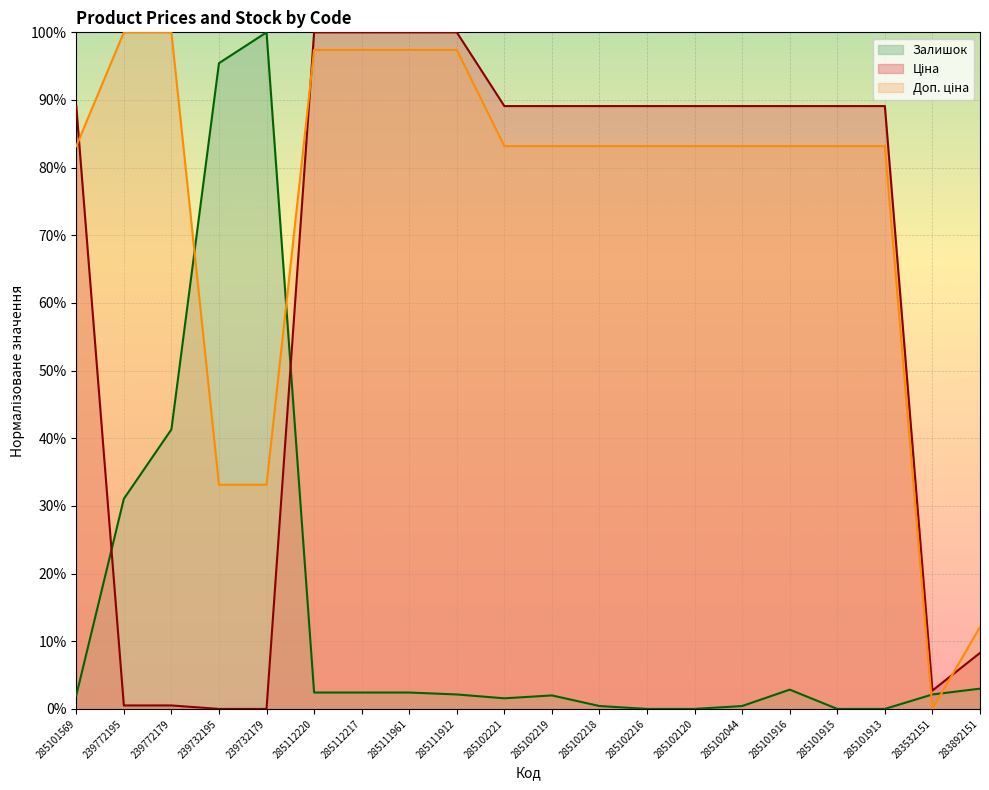

How many distinct data groups are displayed?

3